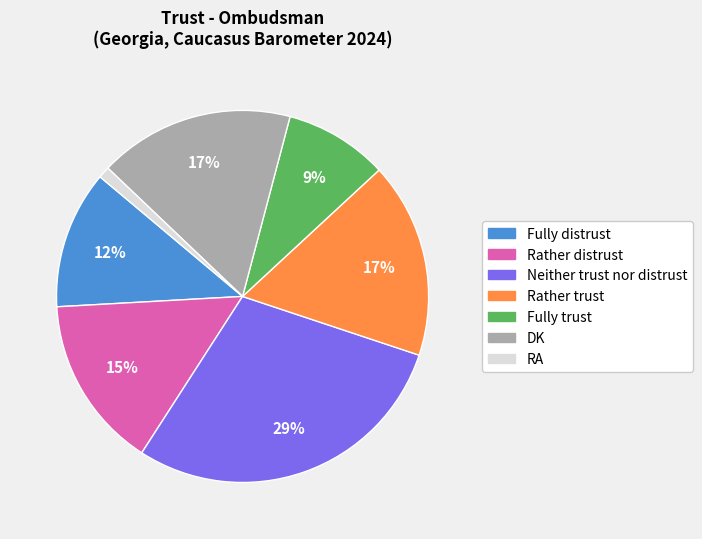

The Rather trust slice represents 17% of the pie. True or false?

True